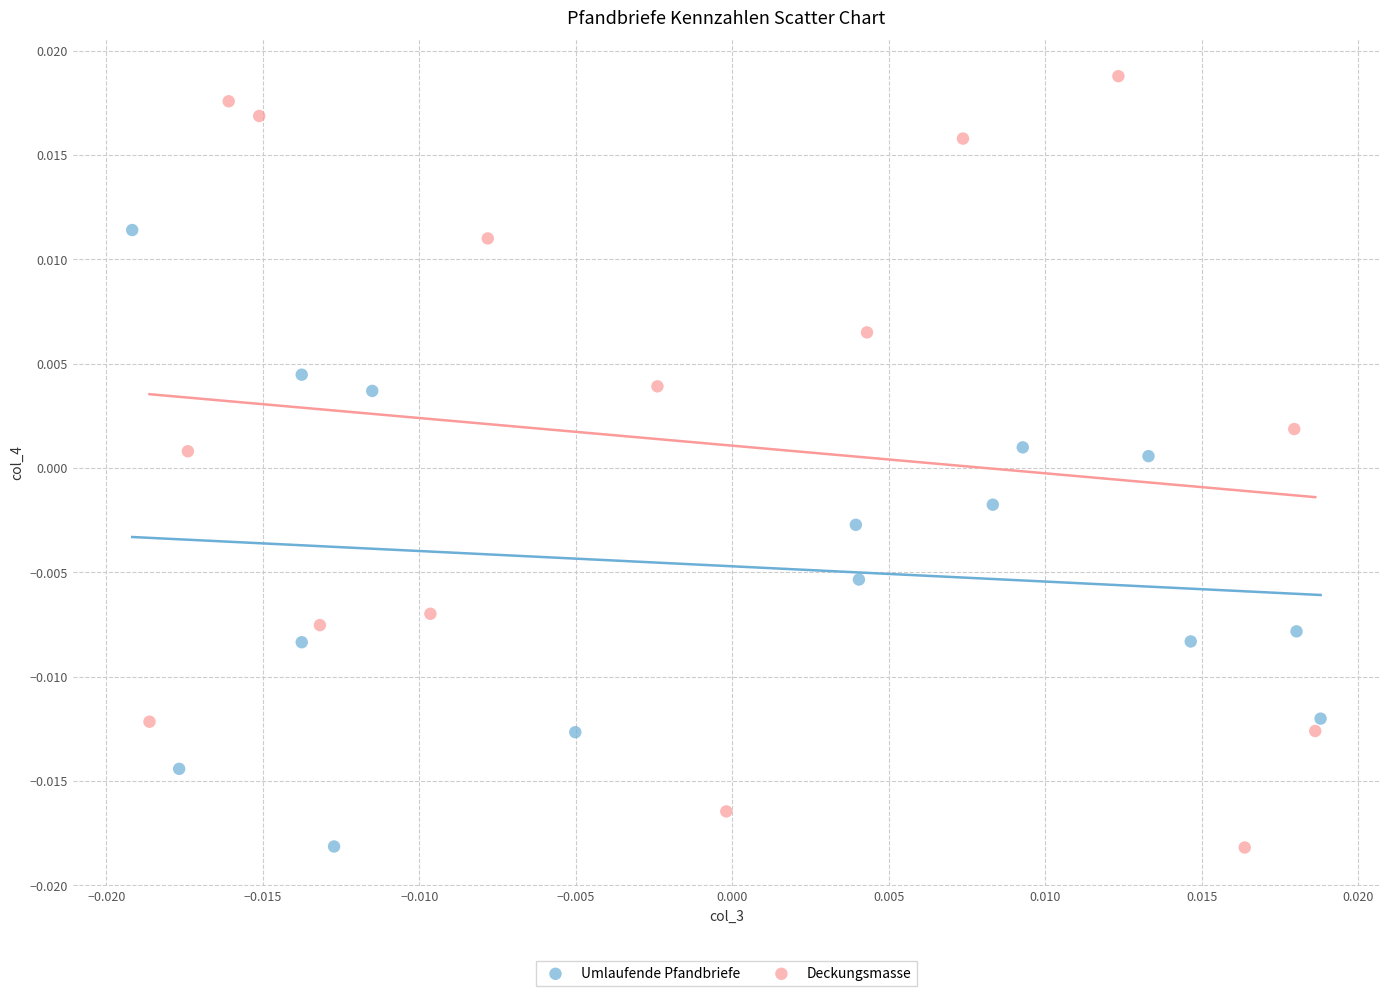

Which series has the widest spread of Y values?

Deckungsmasse